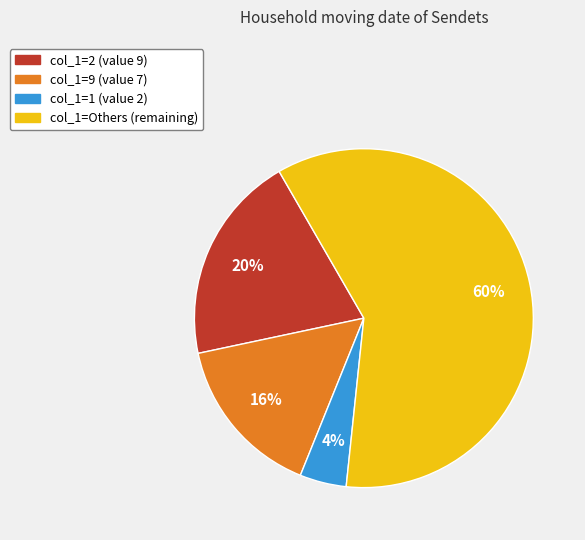

Count the number of slices in the pie.

4